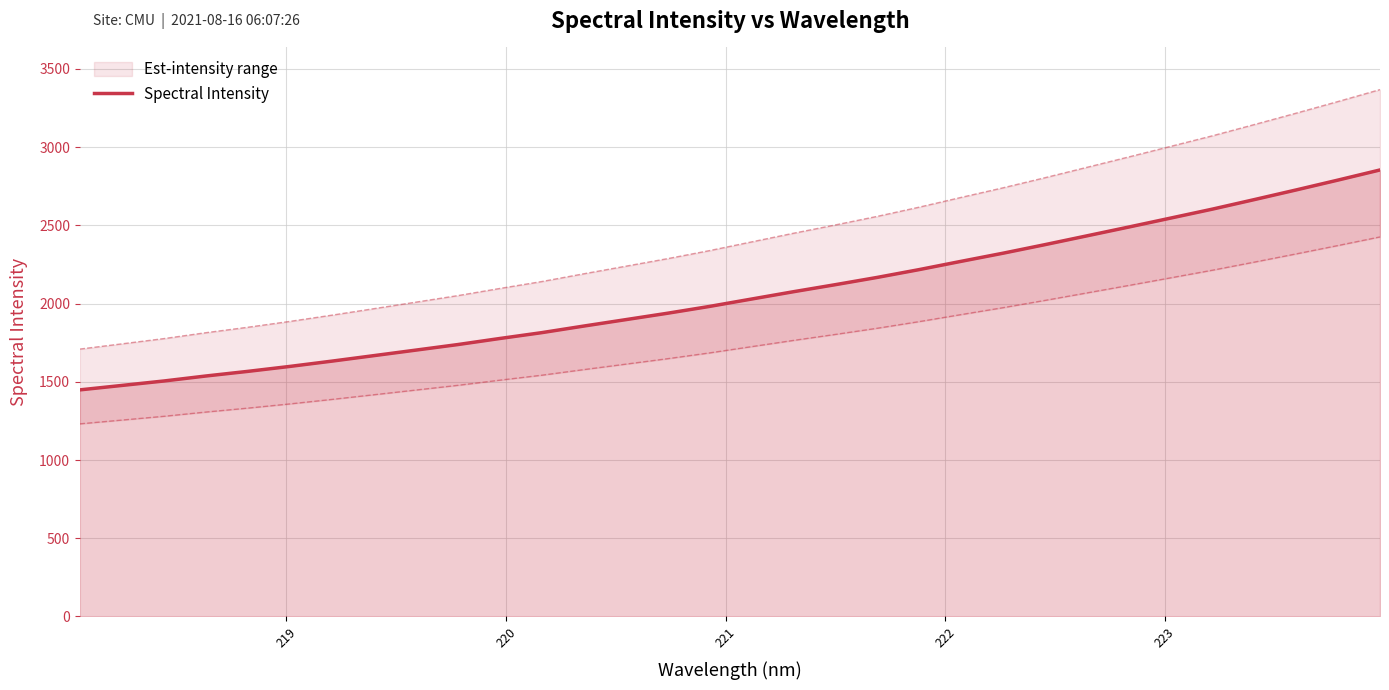

What is the difference between the maximum and minimum values?

1405.8